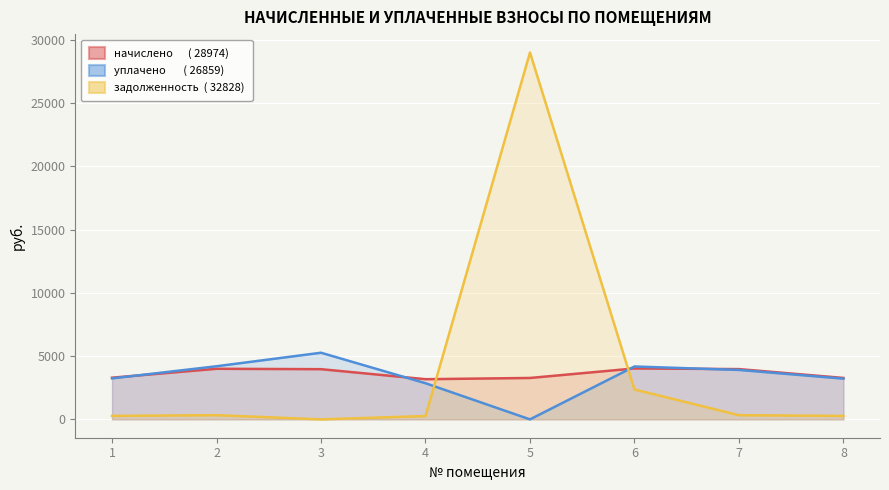

Which series has the largest total across all categories?

задолженность